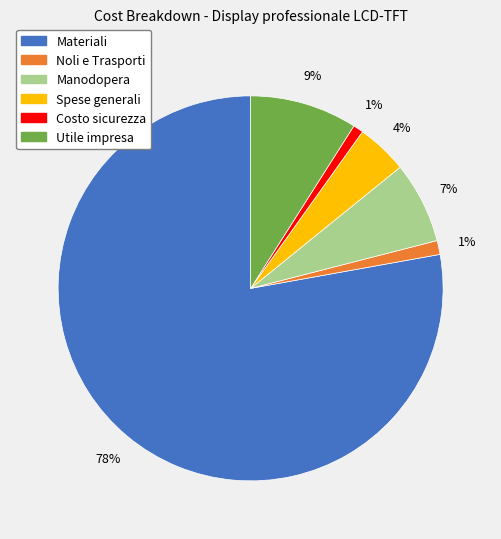

Between Manodopera and Spese generali, which is larger?

Manodopera